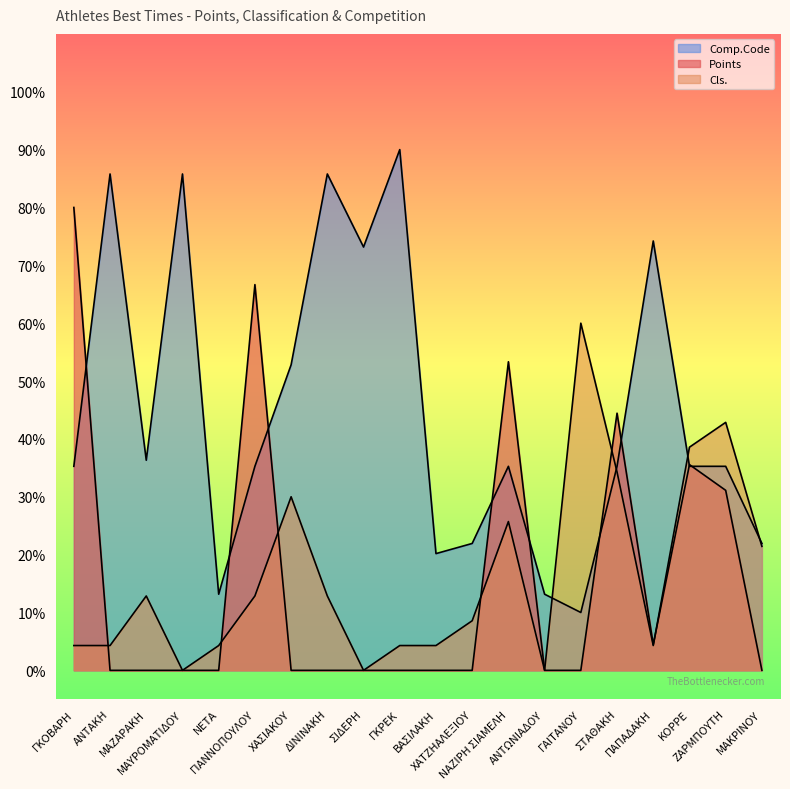

What position from the left is ΑΝΤΩΝΙΑΔΟΥ?

14